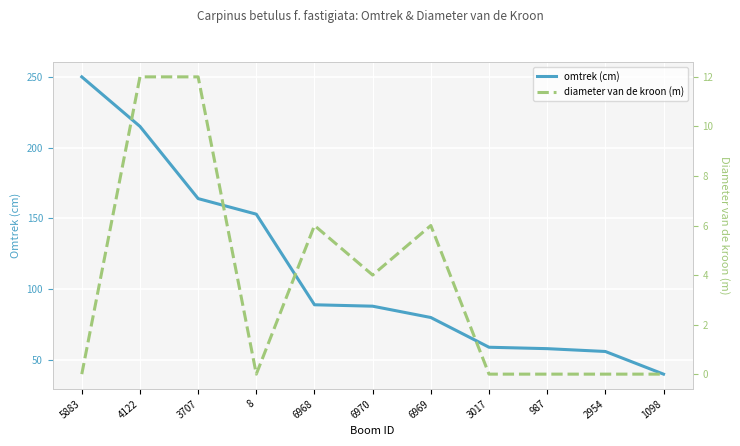

What is the maximum value shown in the chart?

250